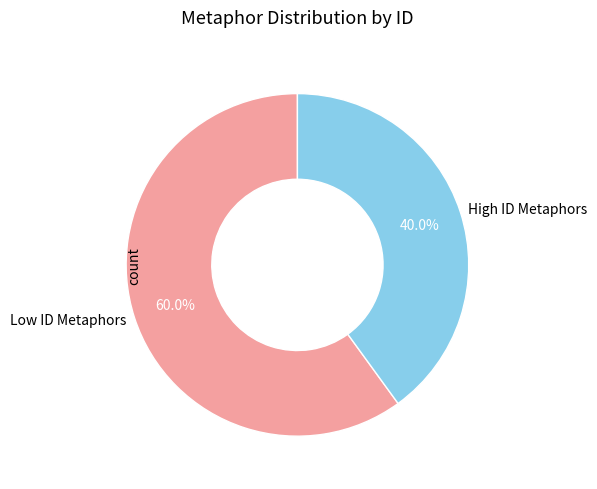

Rank the categories by value from lowest to highest.

High ID Metaphors, Low ID Metaphors